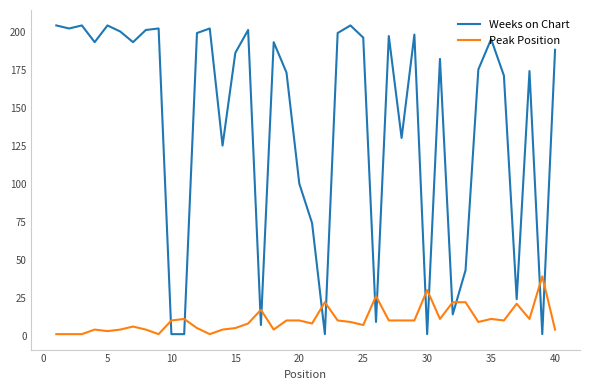

Which series has the largest total across all categories?

Weeks on Chart